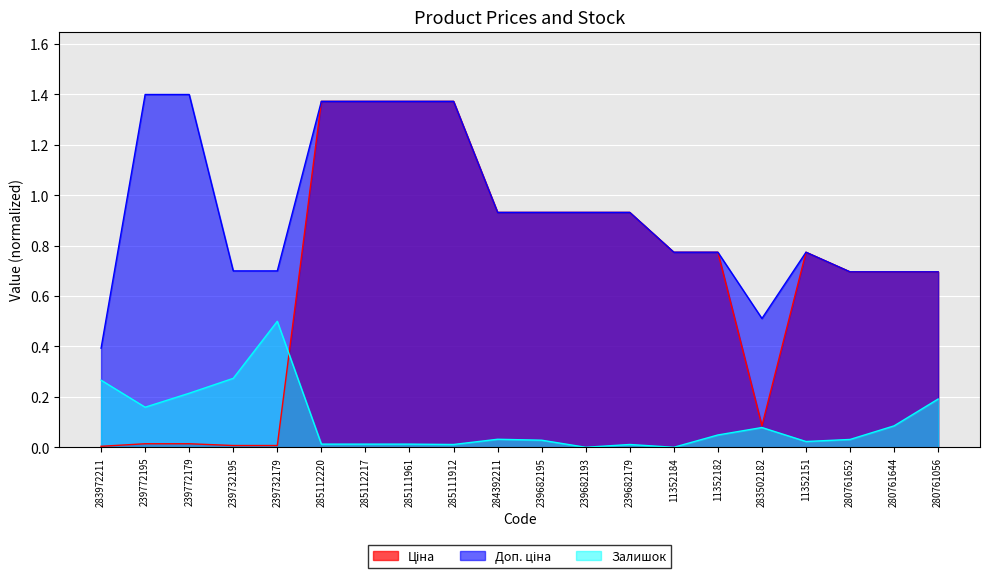

How many data points in Залишок are above 0?

18